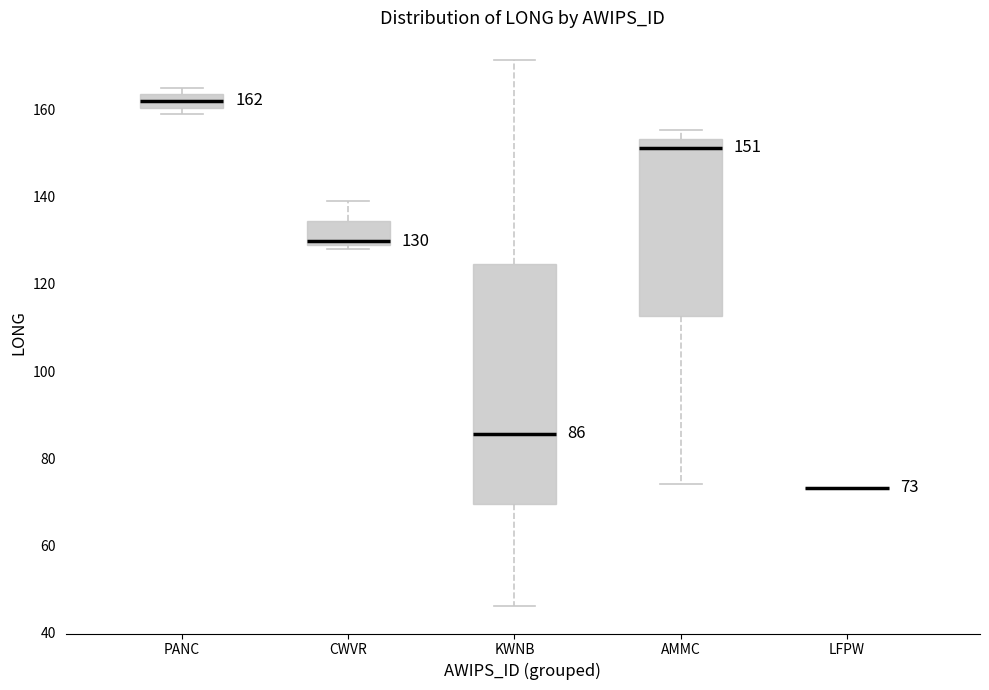

Which box is the tallest, from its lower edge to its upper edge?

KWNB